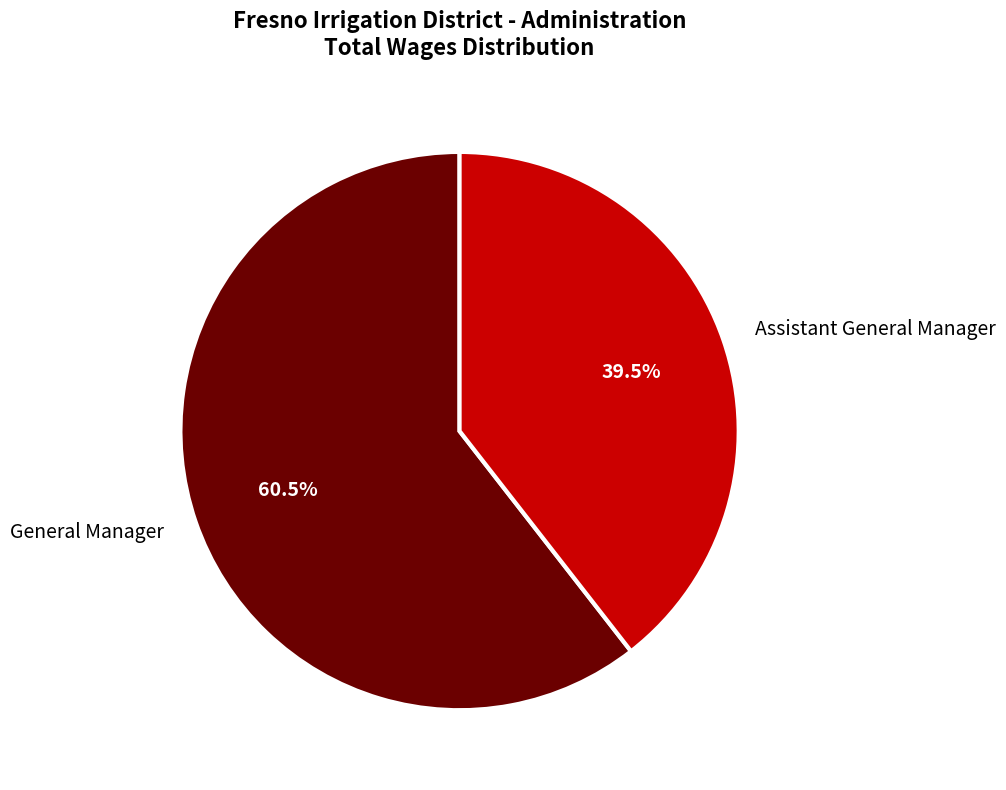

Do Assistant General Manager and General Manager together represent more than half of the pie?

Yes